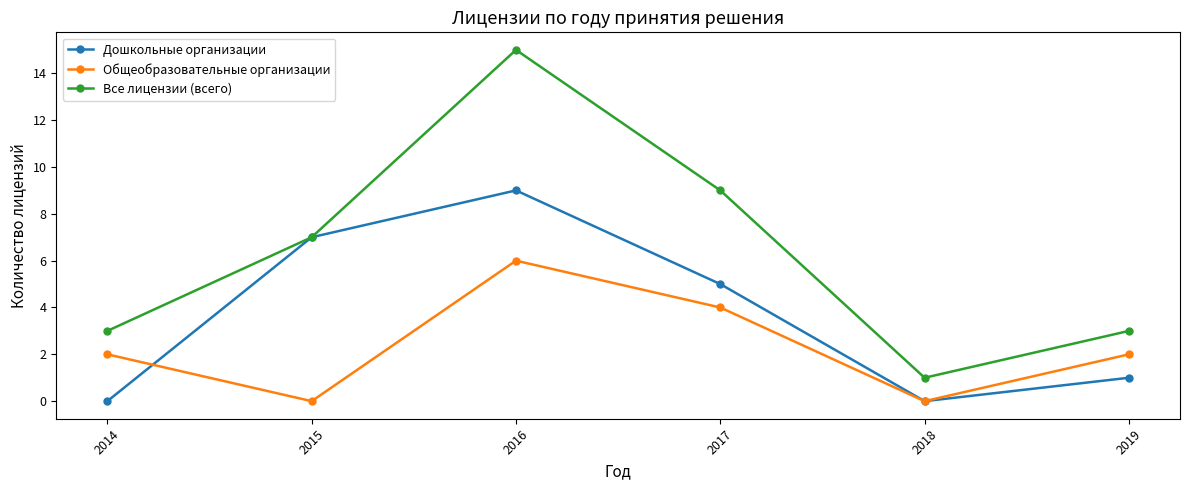

How many Дошкольные организации values are between 0 and 7?

5